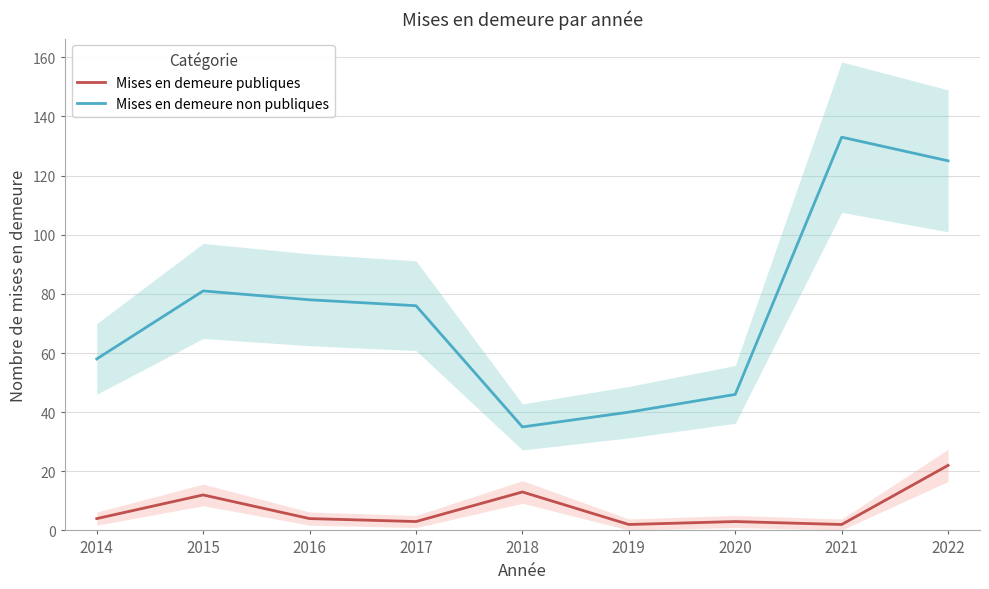

What is the average value of the Mises en demeure publiques series?

7